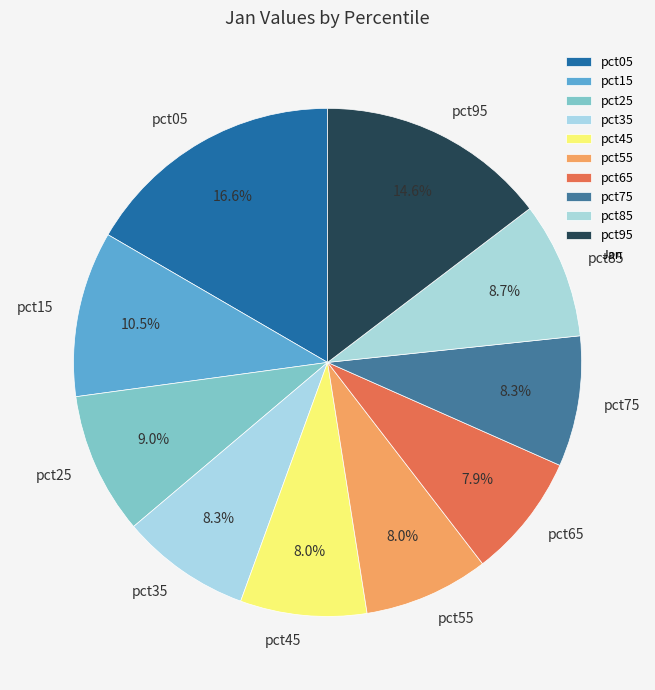

True or false: pct35 accounts for 8% of the total.

True